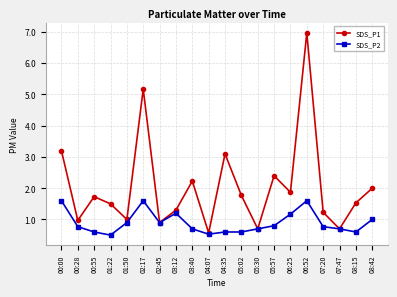

Between 01:50 and 05:57, which series saw the biggest shift?

SDS_P1